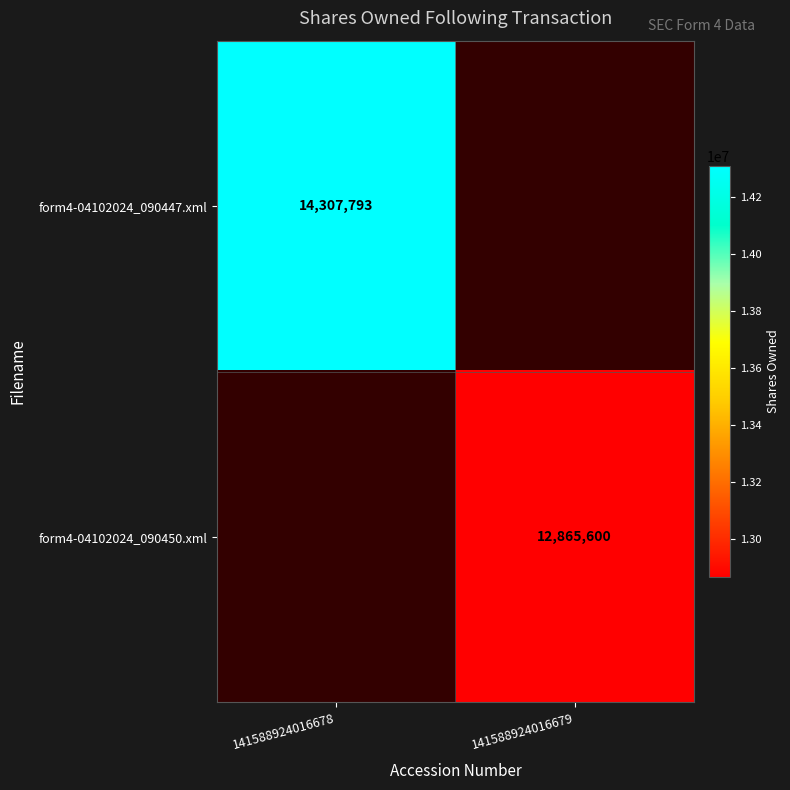

The value of form4-04102024_090447.xml at 141588924016678 is 14307793. True or false?

True